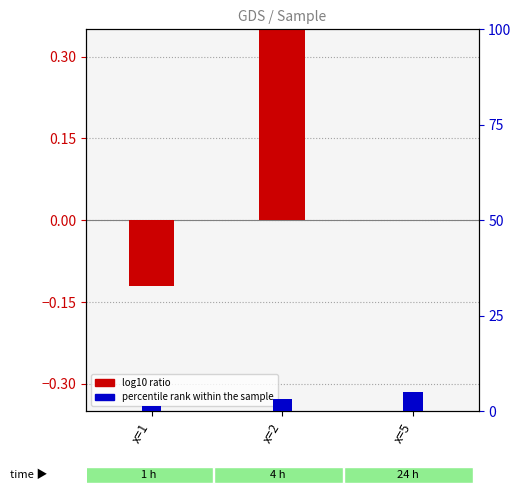

List the series in order of their overall mean, lowest first.

log10 ratio, percentile rank within the sample